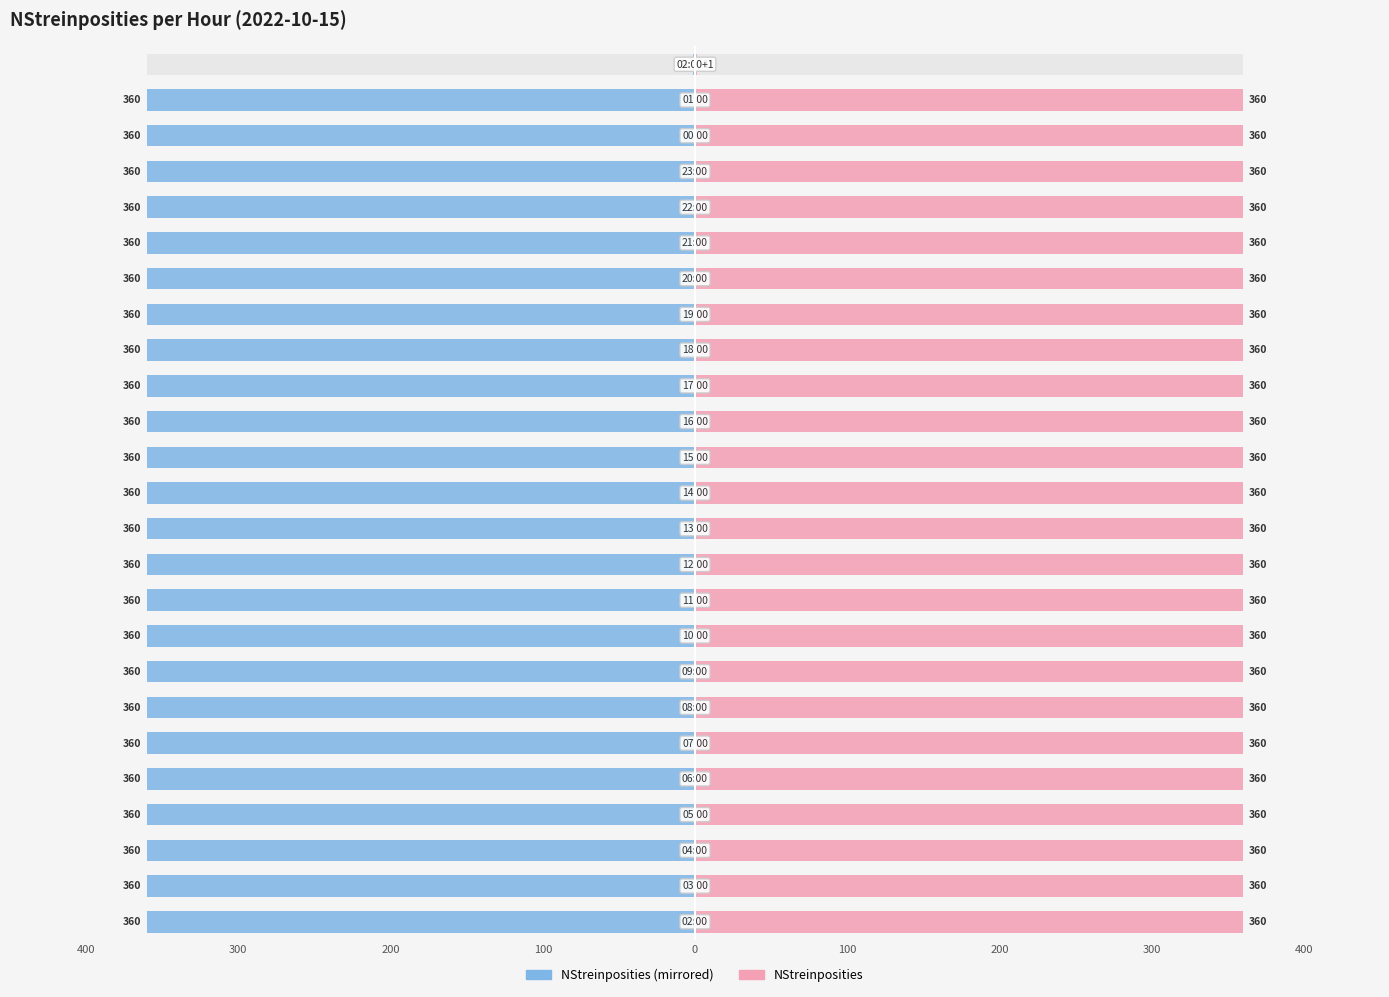

What is the difference between the highest and lowest values at 100?

720